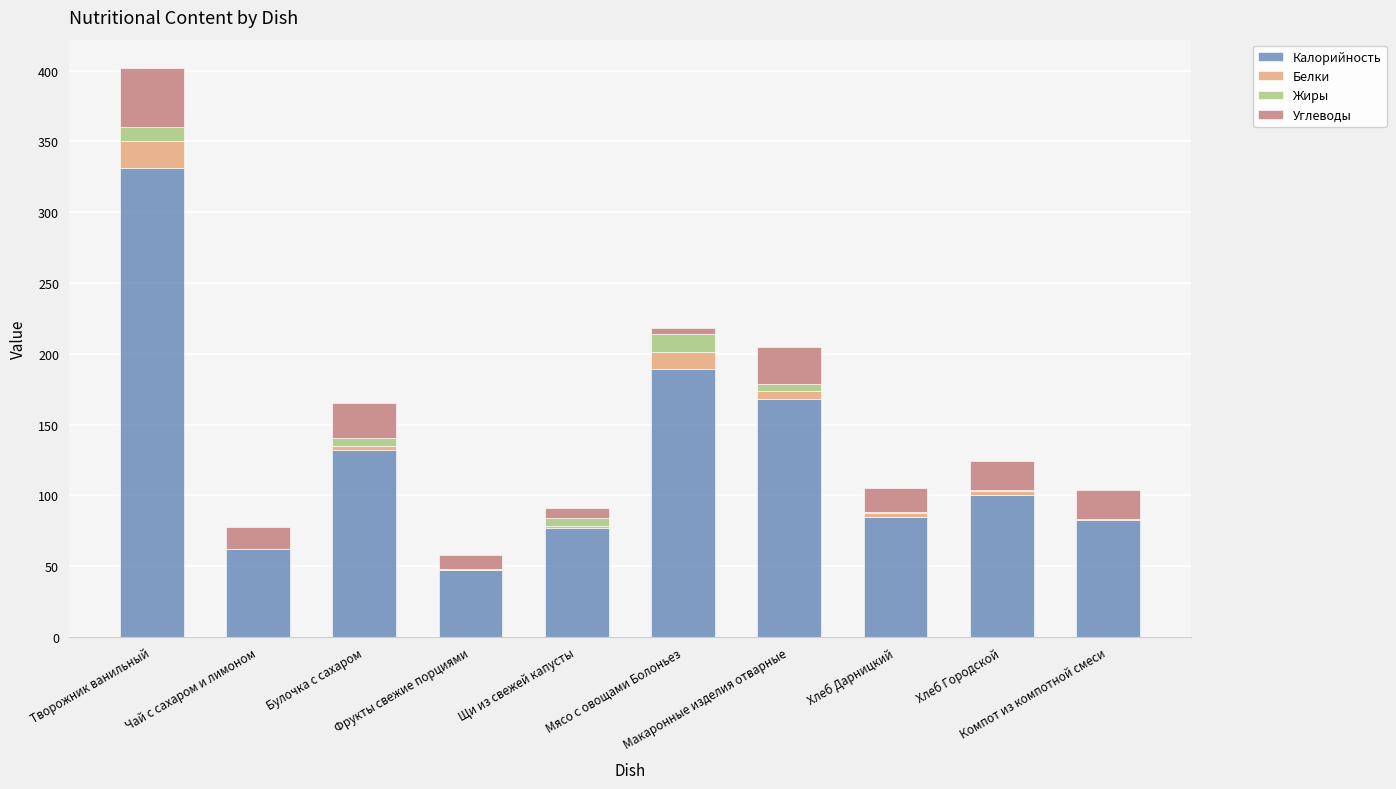

What is the sum of the Жиры values at Булочка с сахаром and Творожник ванильный?

15.6